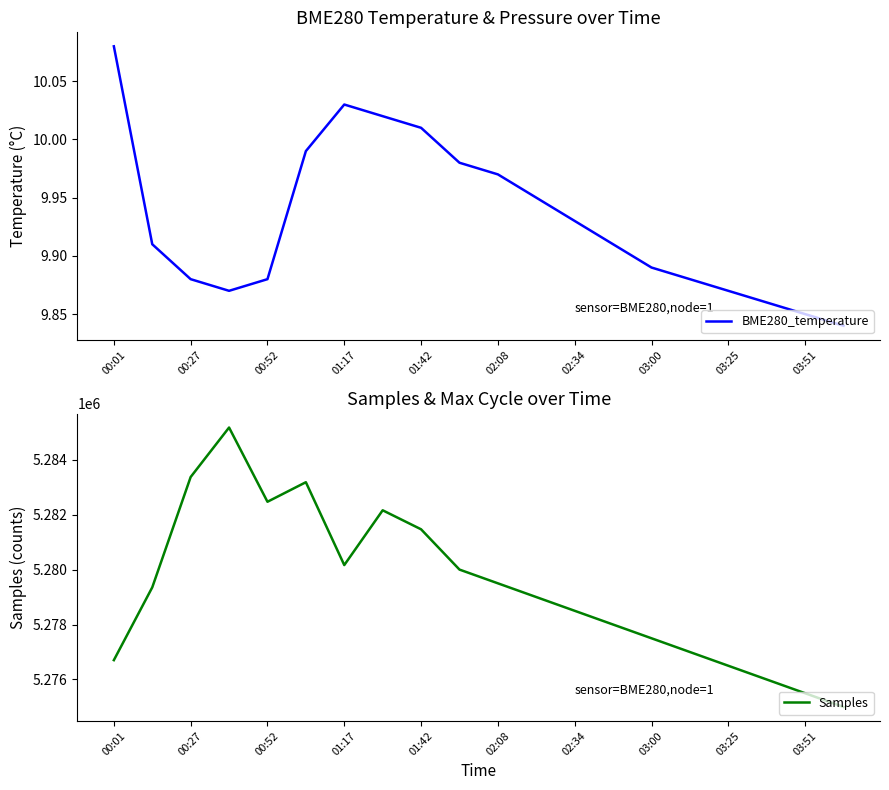

The value of Samples at 02:08 is 5279500. True or false?

True